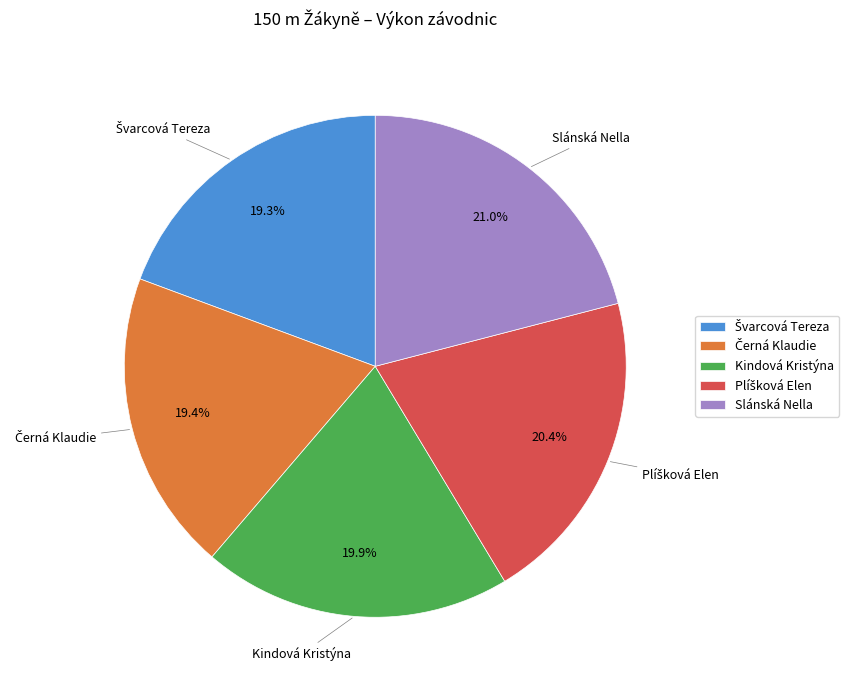

Which category has the biggest portion of the pie?

Slánská Nella